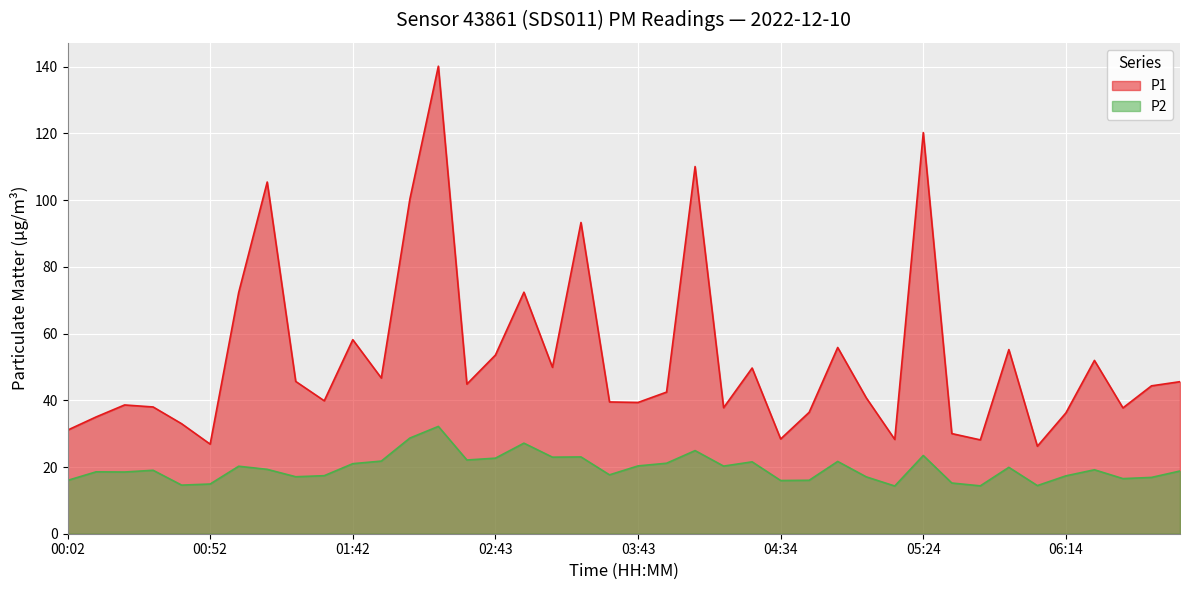

What is the total value across all series at 00:42?

47.5